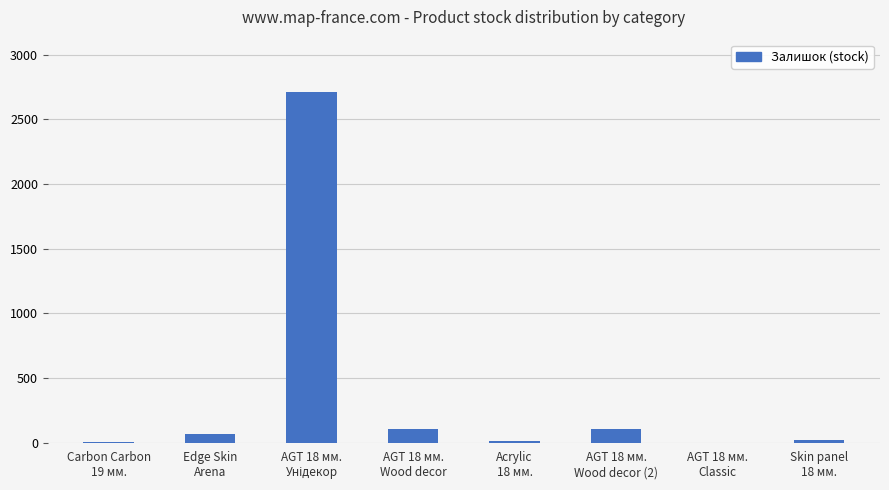

Which has a higher value, AGT 18 мм.
Wood decor or Edge Skin
Arena?

AGT 18 мм.
Wood decor